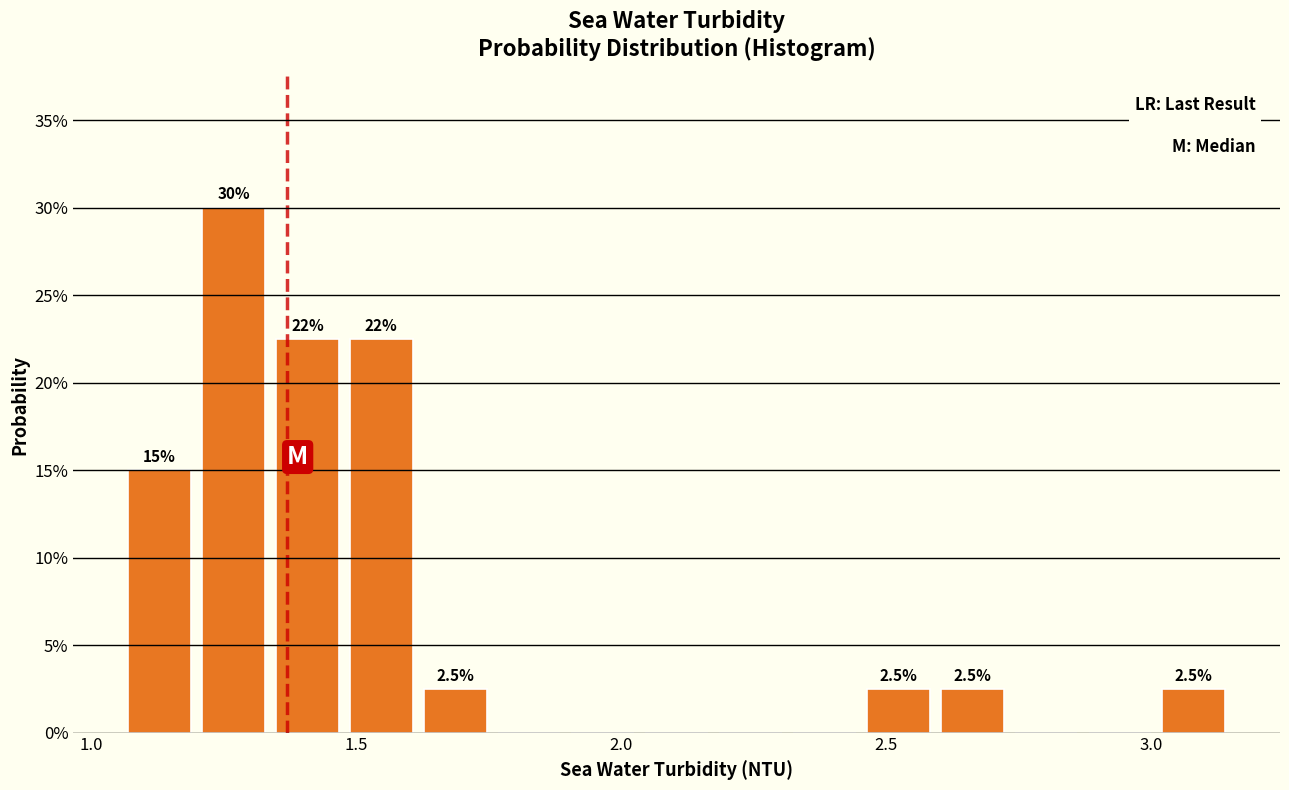

Around what value on the x-axis is the tallest bar? Give the approximate position of its centre, as read against the axis.

1.25